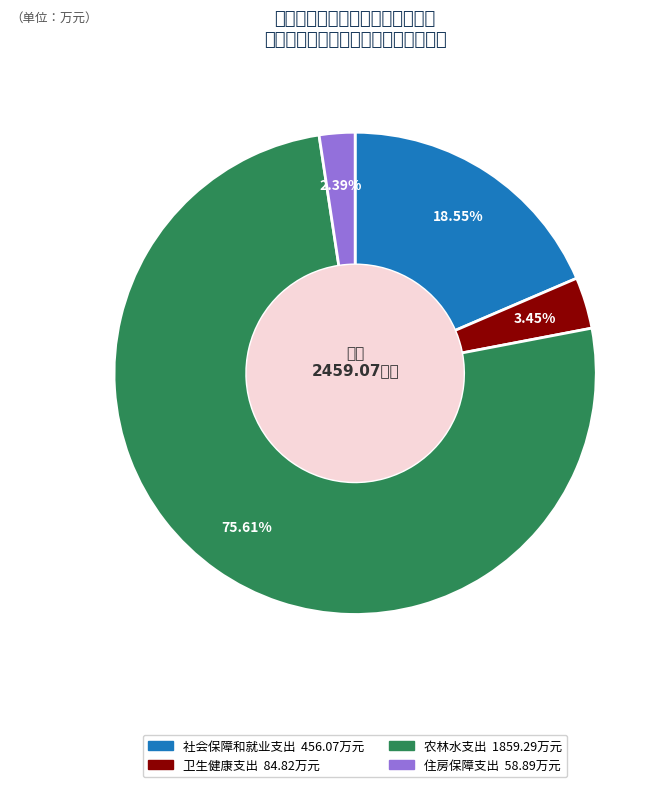

What is the total percentage of 住房保障支出 and 社会保障和就业支出?

20.9%